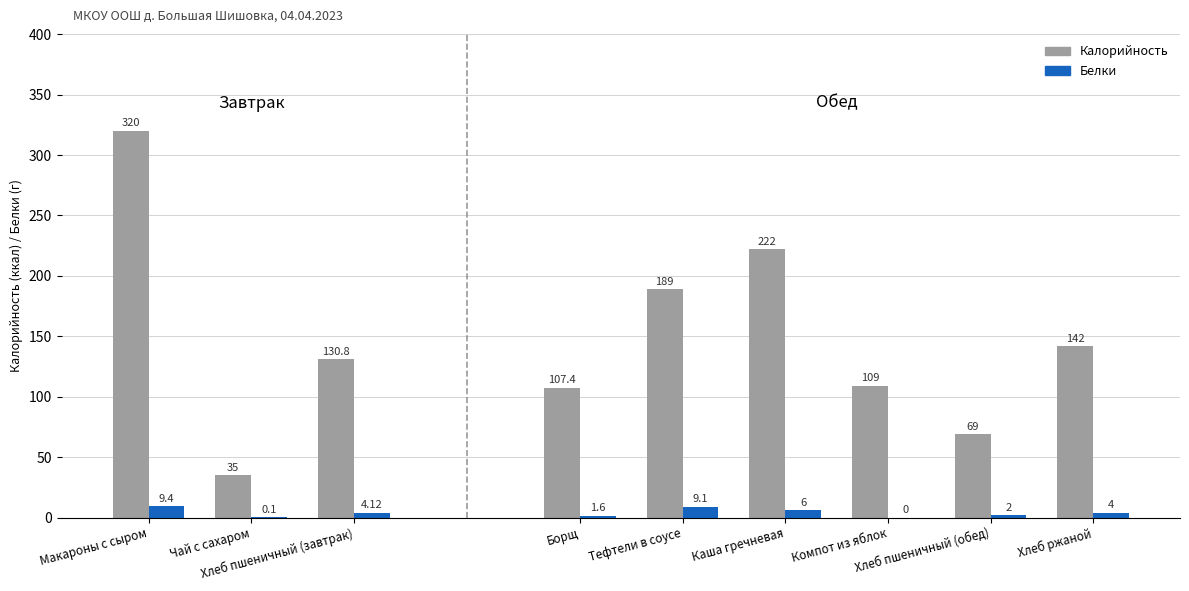

What is the label of the 1st bar from the left?

Макароны с сыром